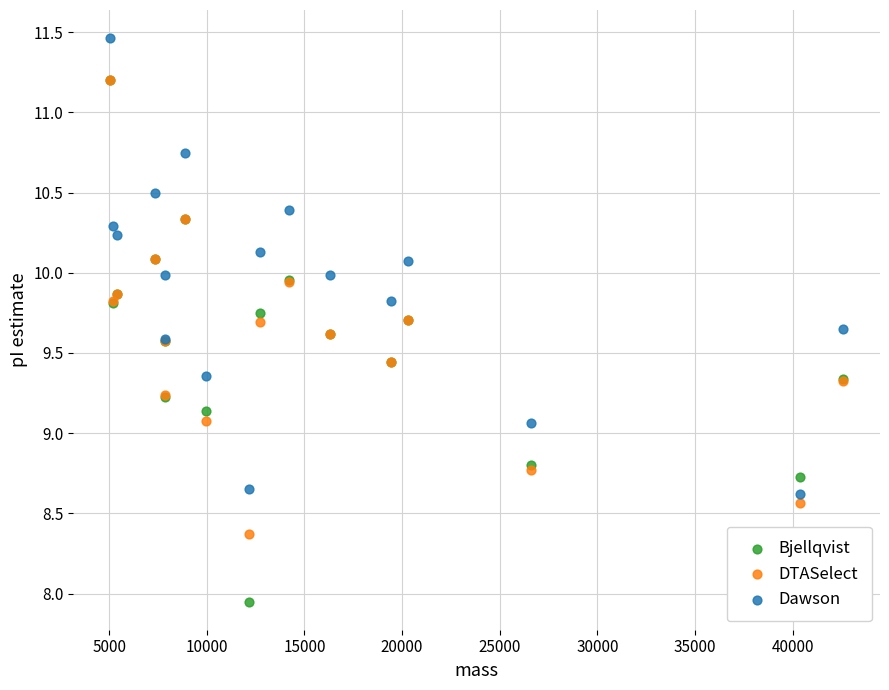

What are all the series names shown in the legend?

Bjellqvist, DTASelect, Dawson